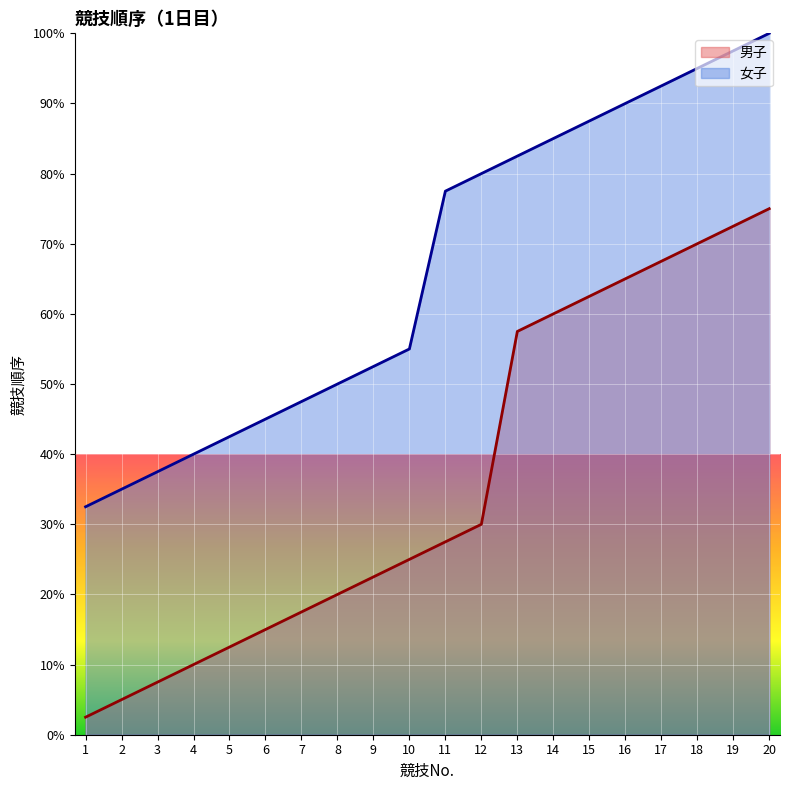

The 男子 series shows 30.5 at 15. True or false?

False